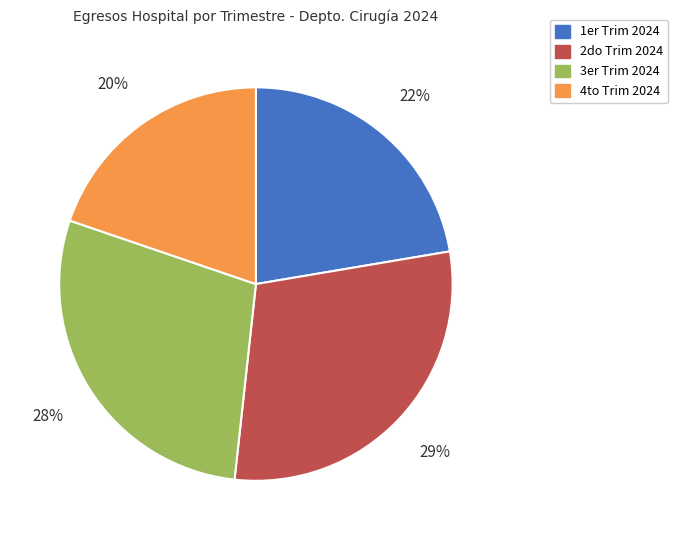

To the nearest percent, what is the average slice percentage?

25%